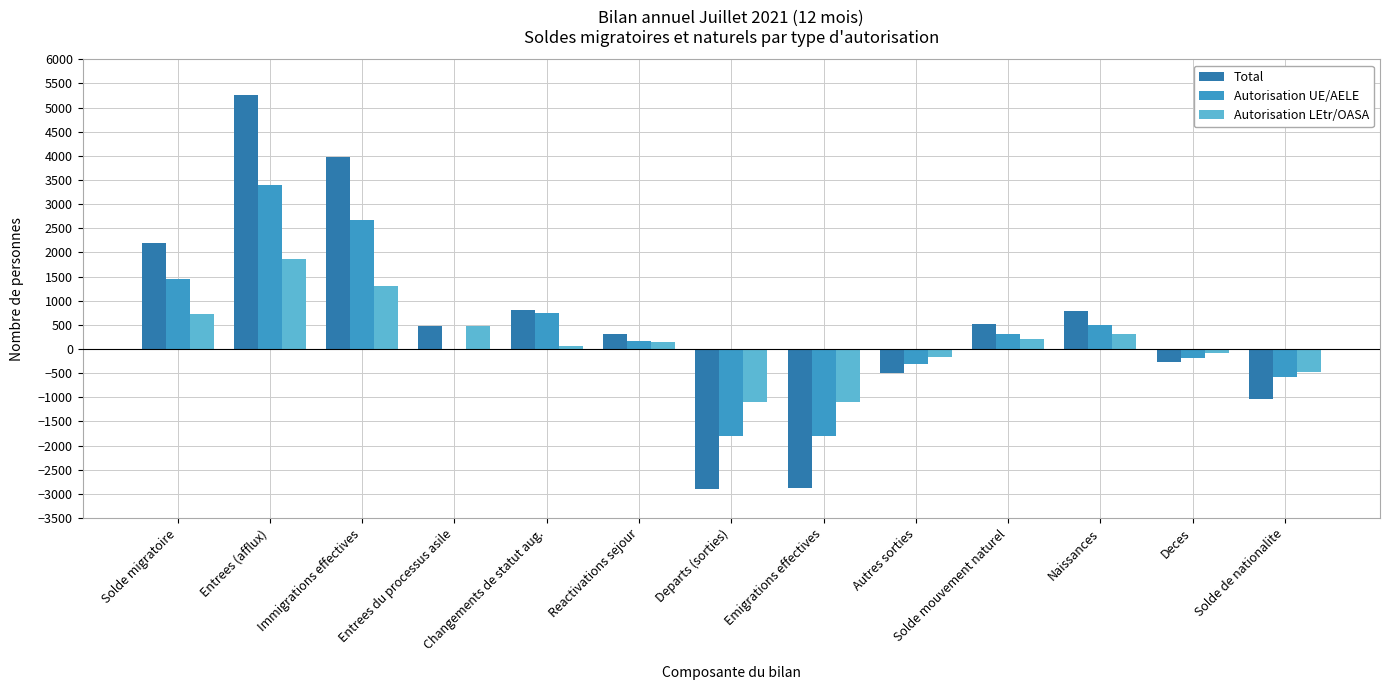

What is the sum of the Autorisation UE/AELE values at Autres sorties and Reactivations sejour?

-146